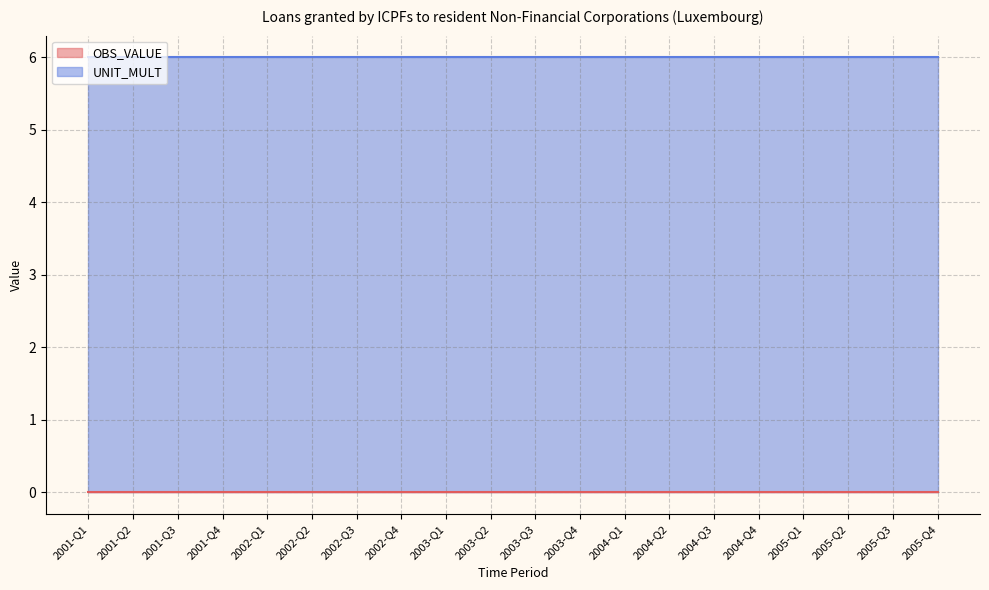

What is the label of the 18th point from the left?

2005-Q2